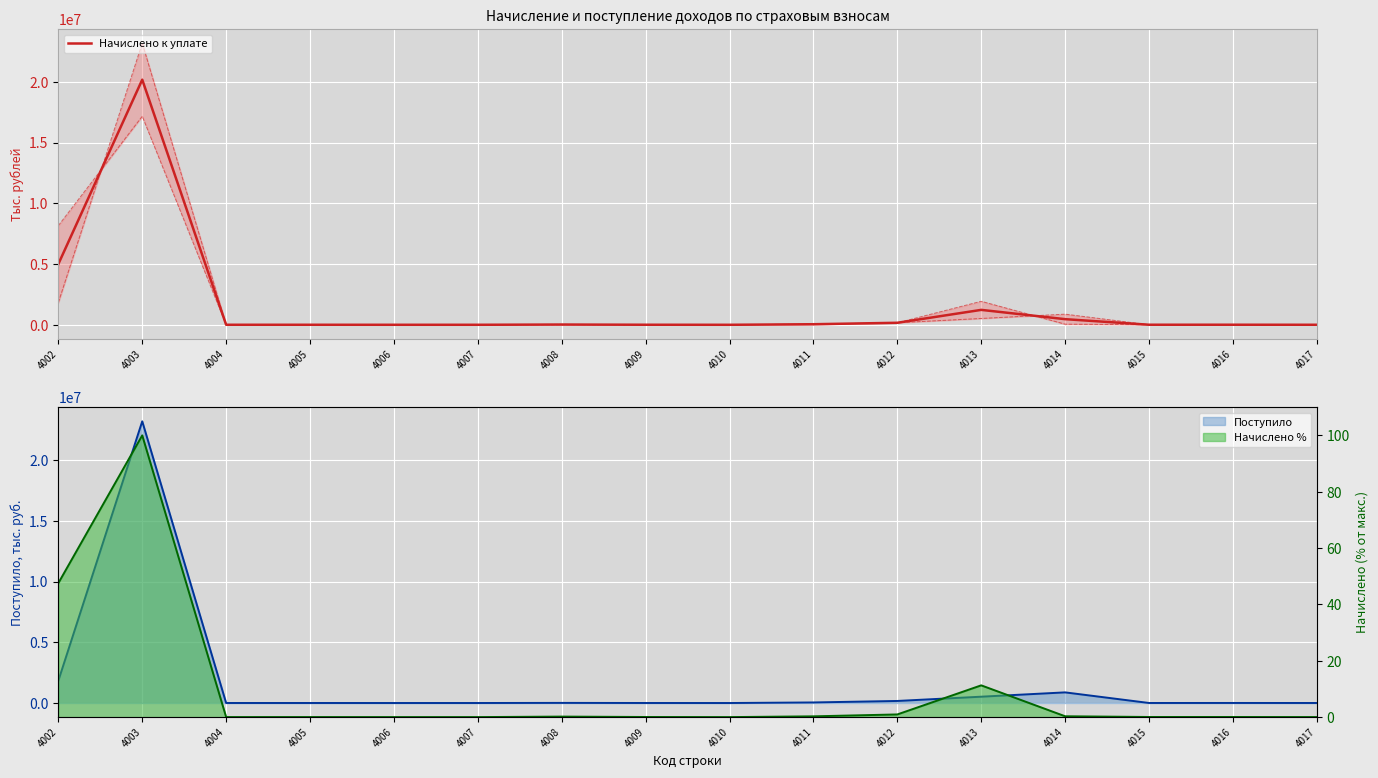

List the labels in order of value, smallest first.

4010, 4006, 4007, 4004, 4017, 4005, 4009, 4015, 4016, 4008, 4011, 4012, 4014, 4013, 4002, 4003